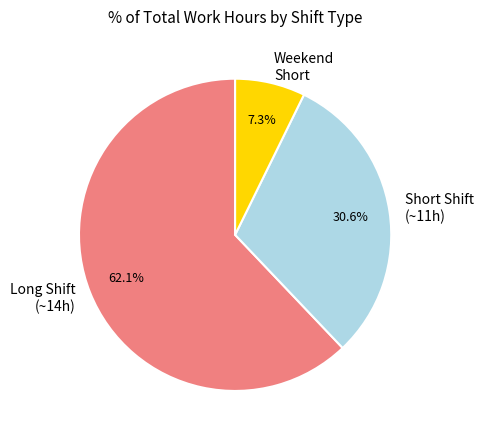

Which category has the biggest portion of the pie?

Long Shift (~14h)